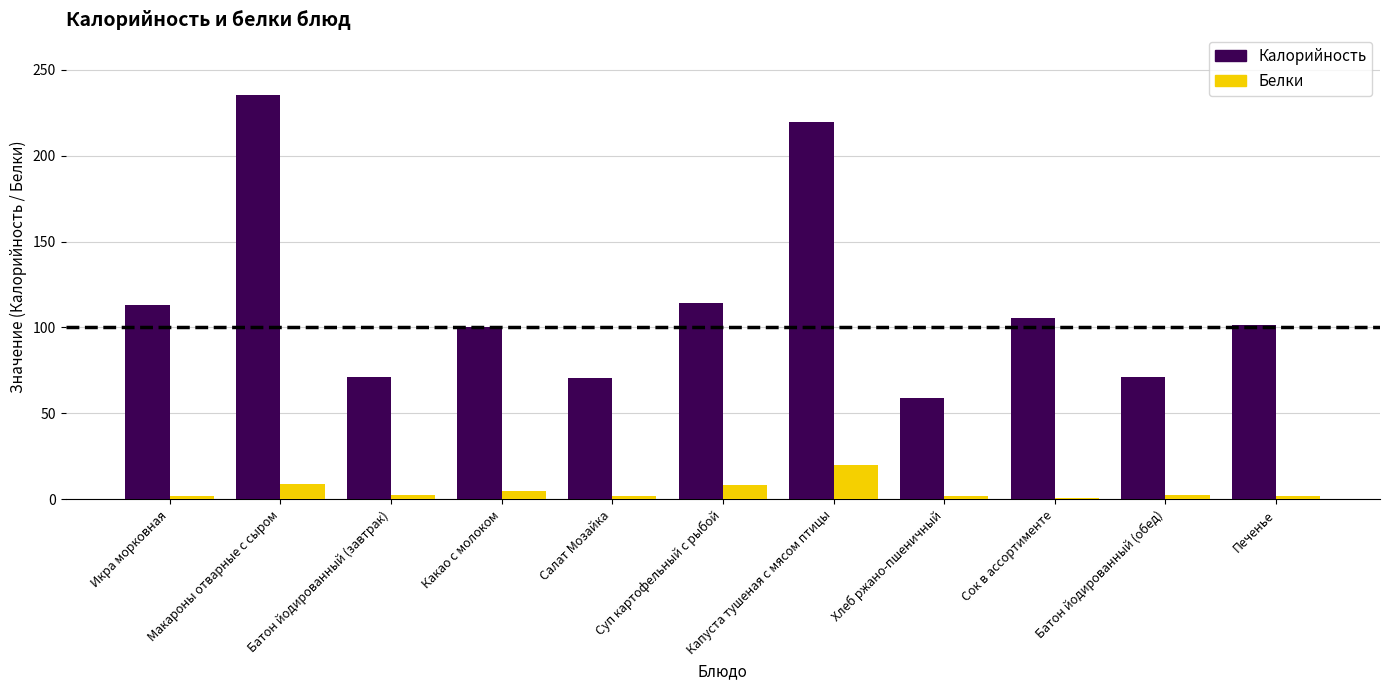

How many values in the Калорийность series exceed 101?

6